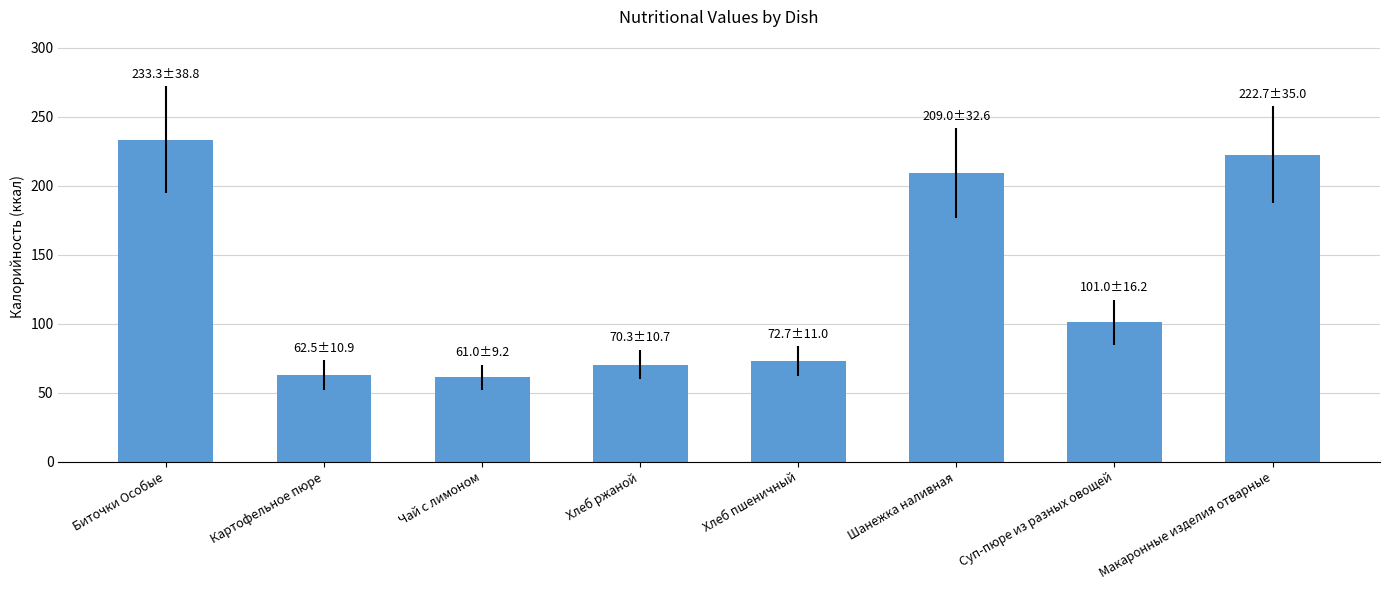

What is the change in value from Хлеб пшеничный to Макаронные изделия отварные?

+150.0